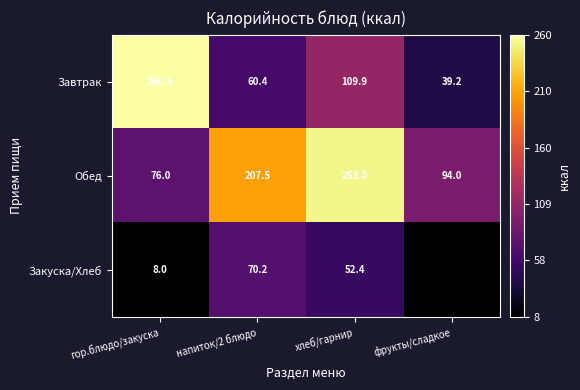

Rank the categories by Завтрак value from lowest to highest.

фрукты/сладкое, напиток/2 блюдо, хлеб/гарнир, гор.блюдо/закуска